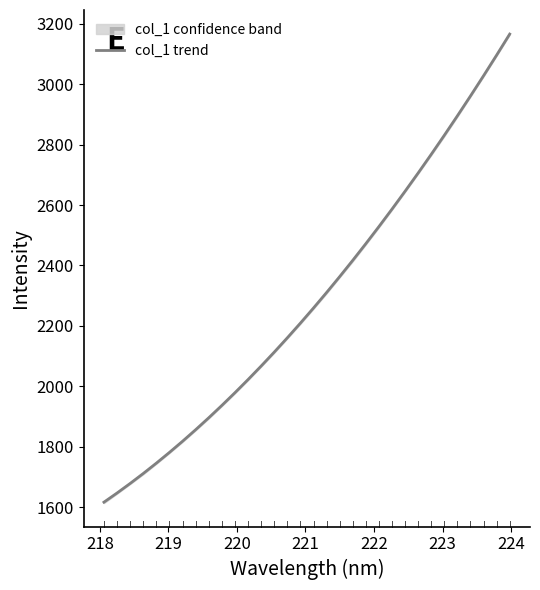

What is the maximum value for col_1 trend?

3166.3